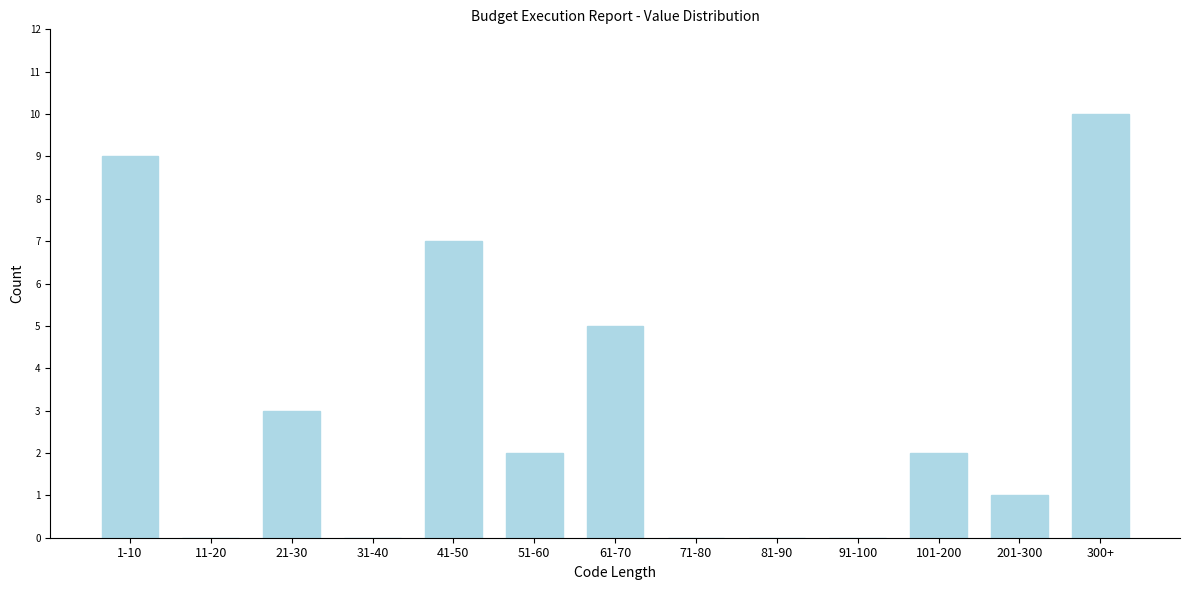

Reading right to left, what are all the values shown in this chart?

300+=10	201-300=1	101-200=2	91-100=0	81-90=0	71-80=0	61-70=5	51-60=2	41-50=7	31-40=0	21-30=3	11-20=0	1-10=9